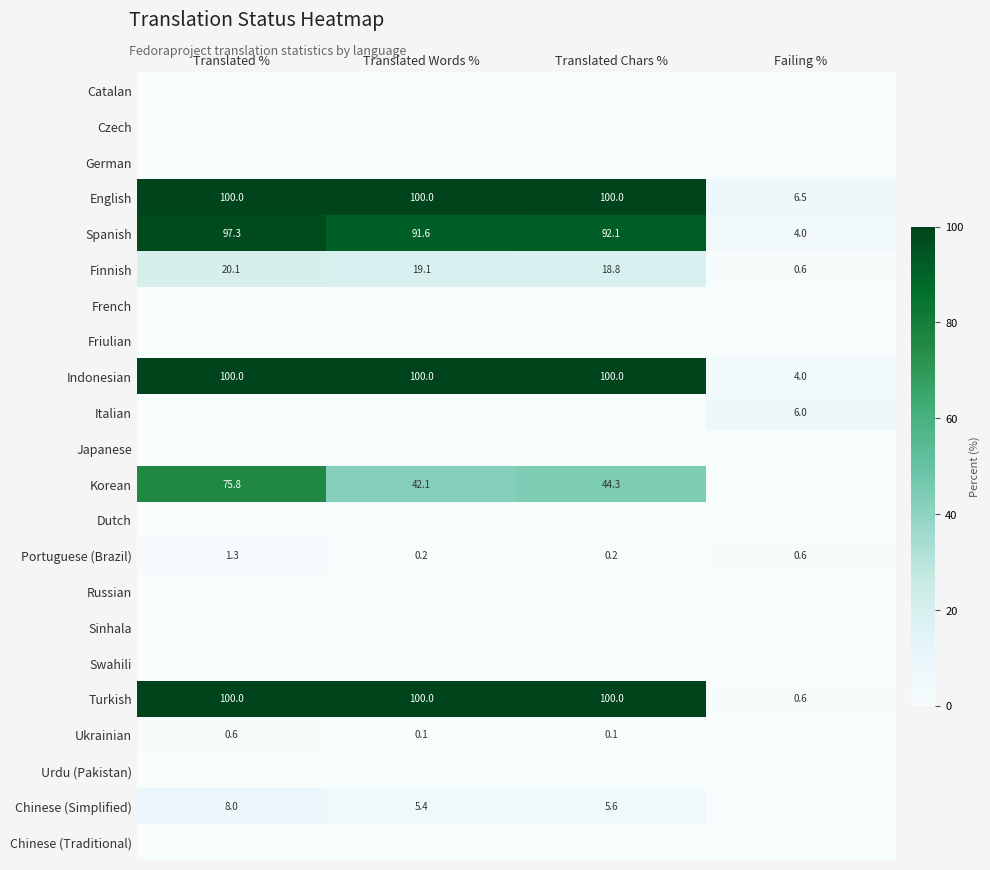

What is the lowest value of the Indonesian series?

4.0